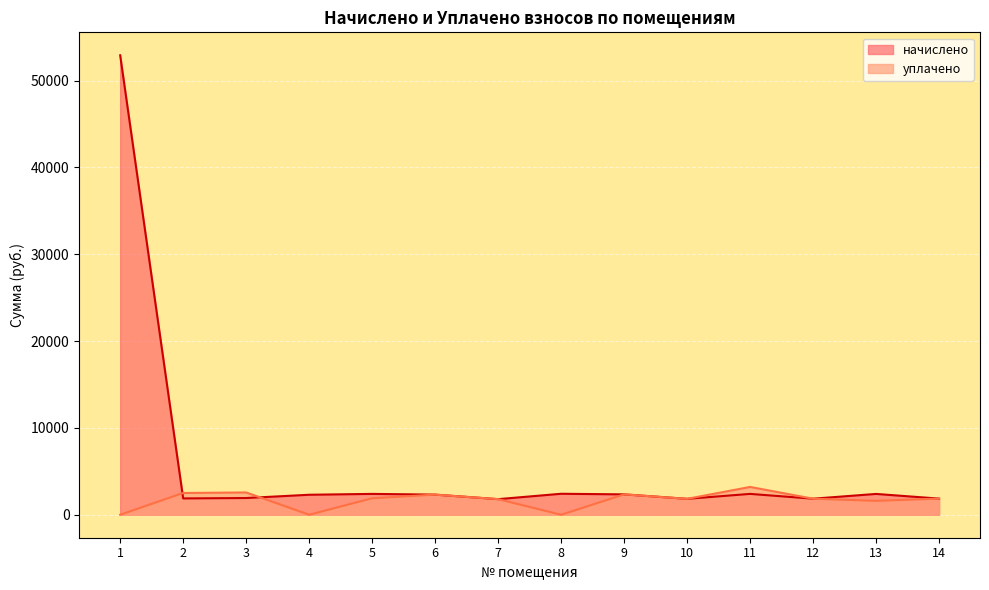

The уплачено series shows 2566.4 at 3. True or false?

True